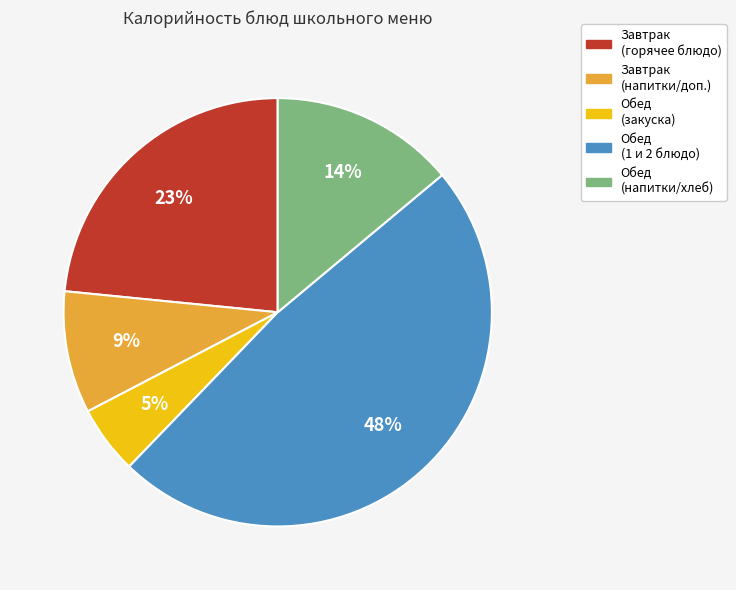

Is it true that Завтрак (напитки/доп.) is 9% of the pie?

True